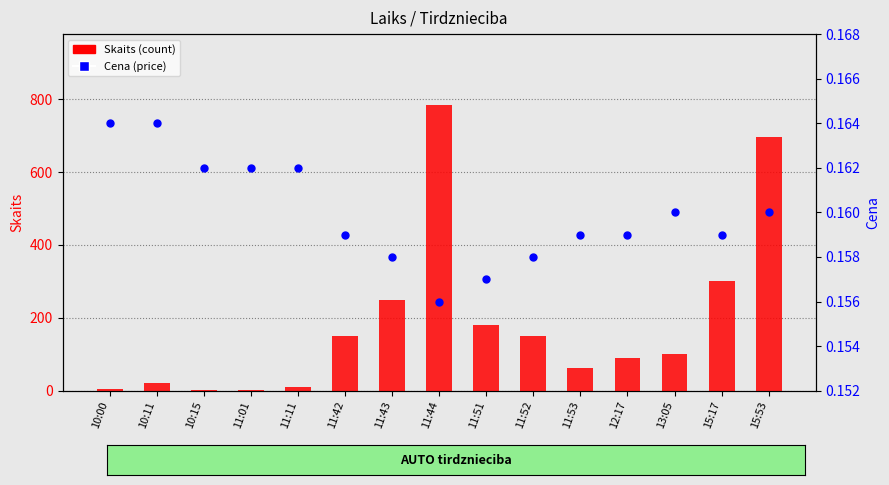

What is the total value across all series at 10:15?

2.2